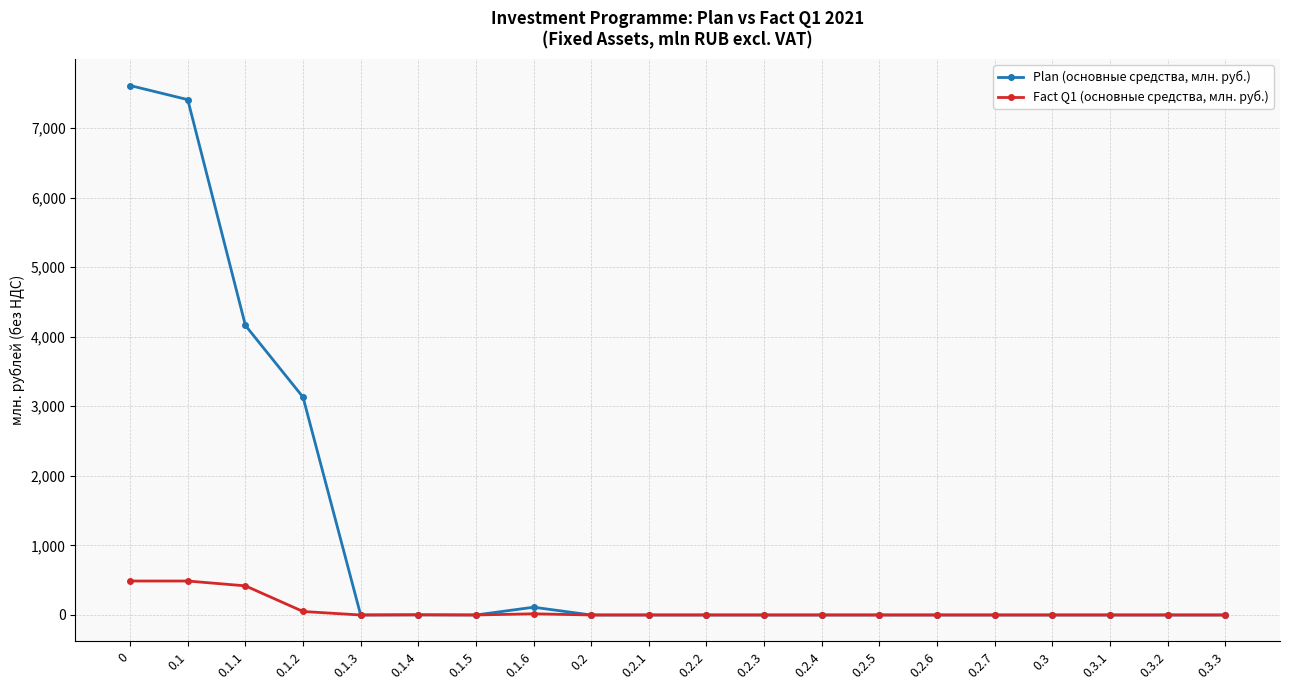

Rank the series by their maximum value, from lowest to highest.

Fact Q1 (основные средства, млн. руб.), Plan (основные средства, млн. руб.)